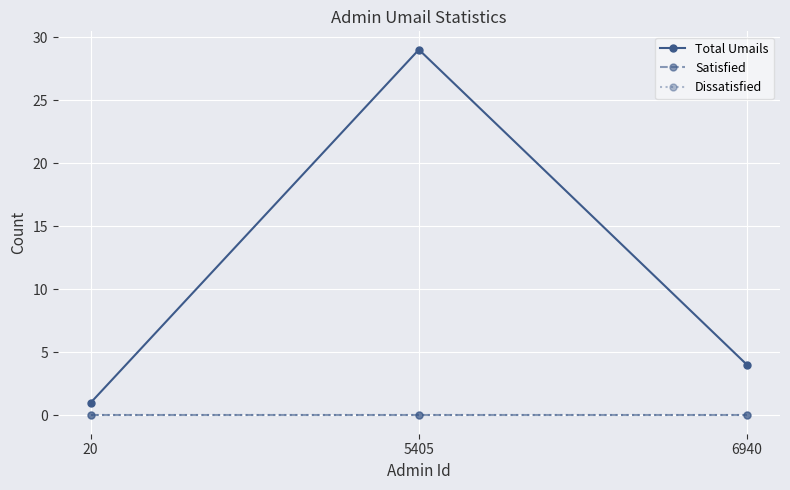

Reading left to right, extract all data points from this chart.

Total Umails: 20=1	5405=29	6940=4
Satisfied: 20=0	5405=0	6940=0
Dissatisfied: 20=0	5405=0	6940=0